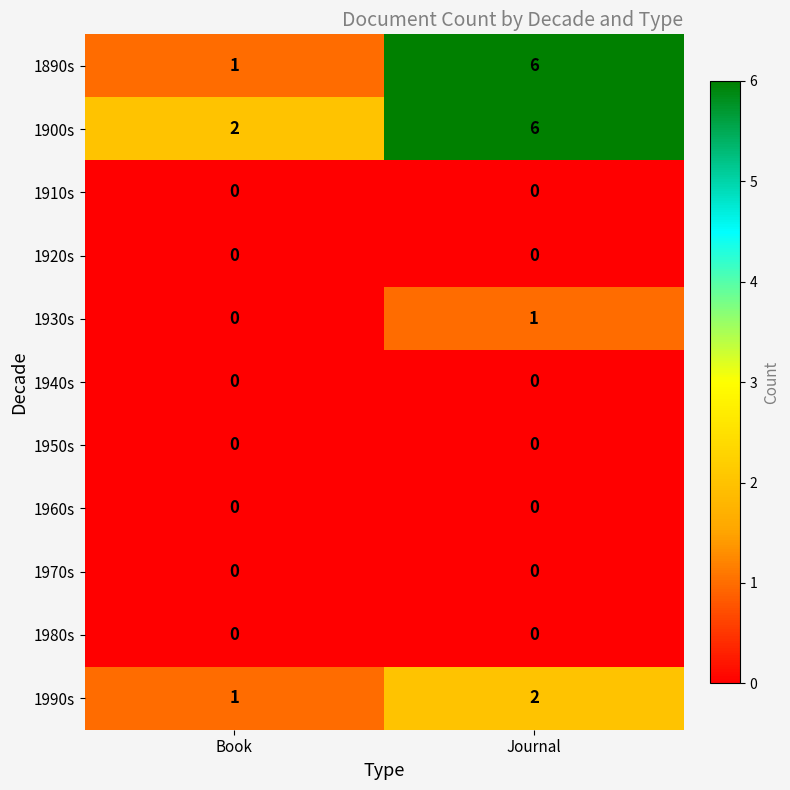

Where is 1930s nearest to the value 0?

Book